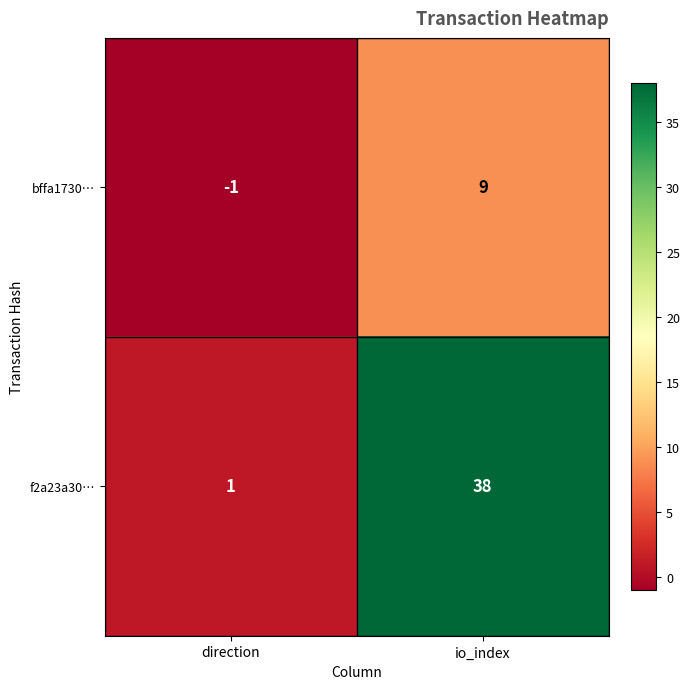

Which category has the highest value in the bffa1730… series?

io_index